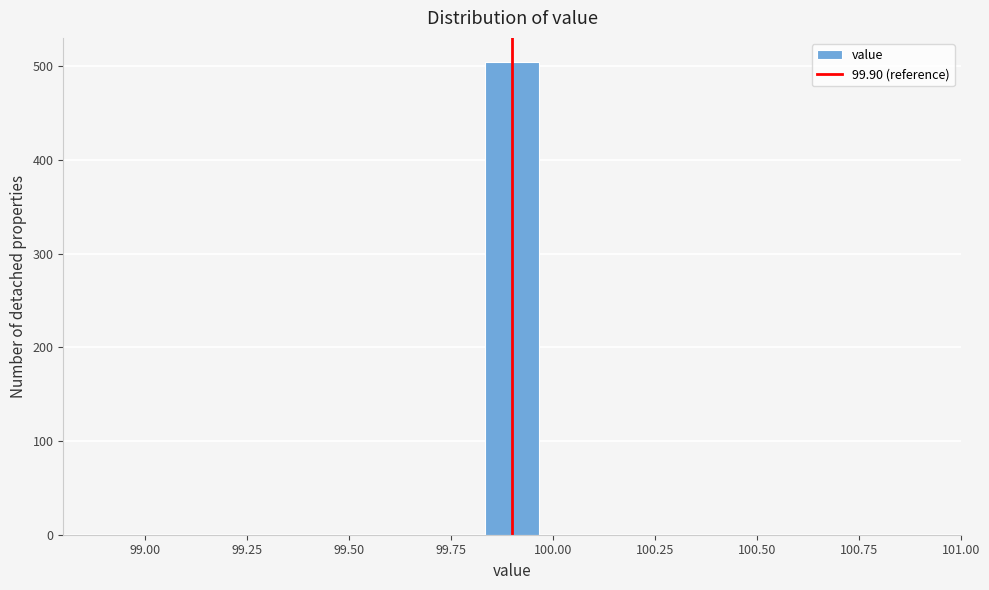

Around what value on the x-axis is the tallest bar? Give the approximate position of its centre, as read against the axis.

99.90